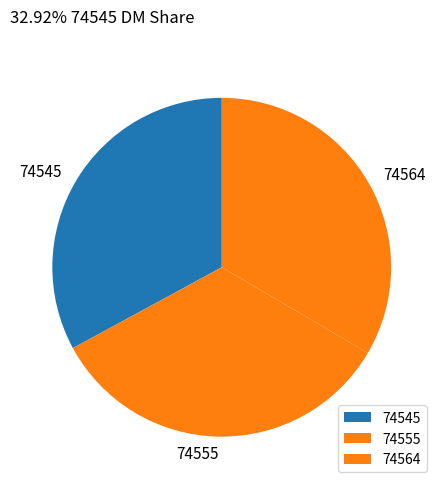

Is the sum of 74545 and 74564 greater than half?

Yes